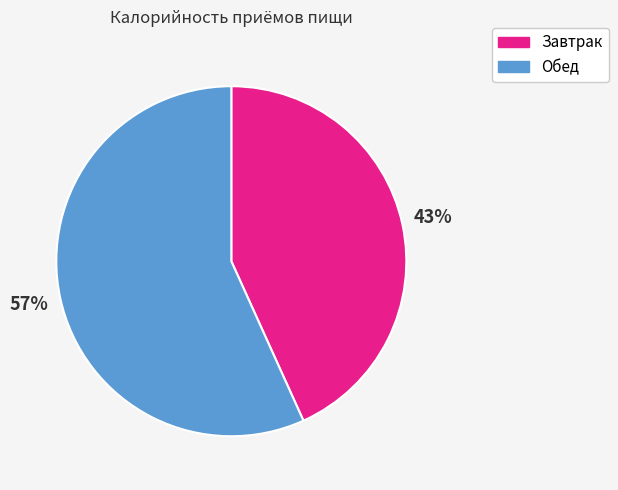

Which slice represents more than half of the pie?

Обед